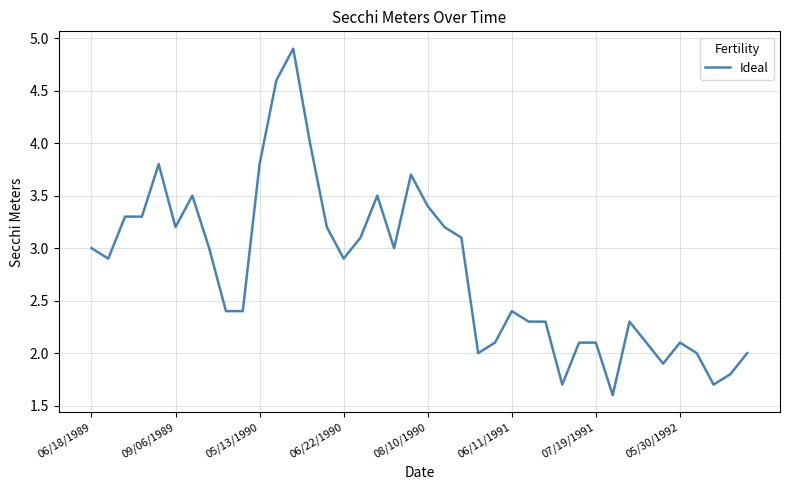

What is the difference between the maximum and minimum values?

3.3